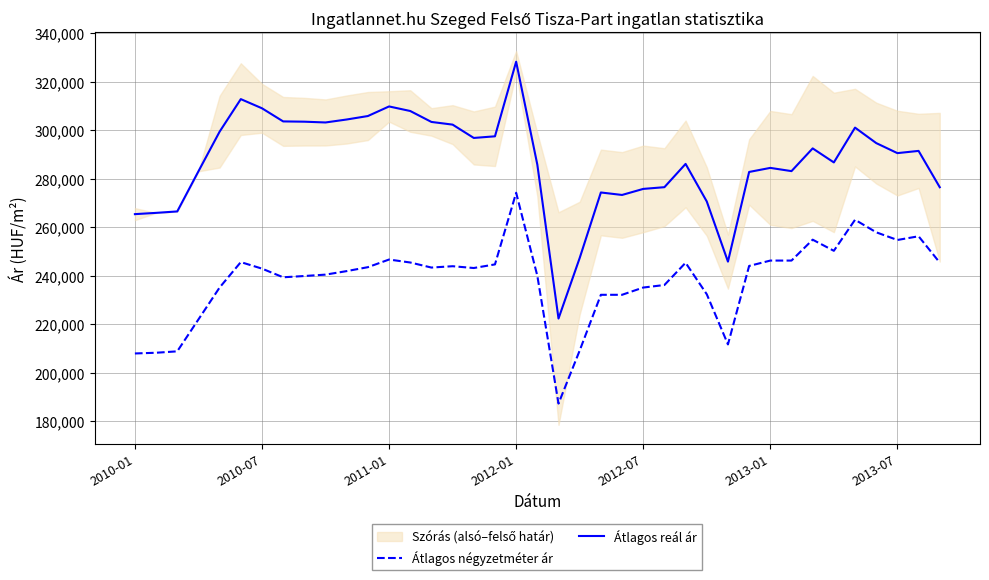

What is the maximum value for Átlagos reál ár?

328175